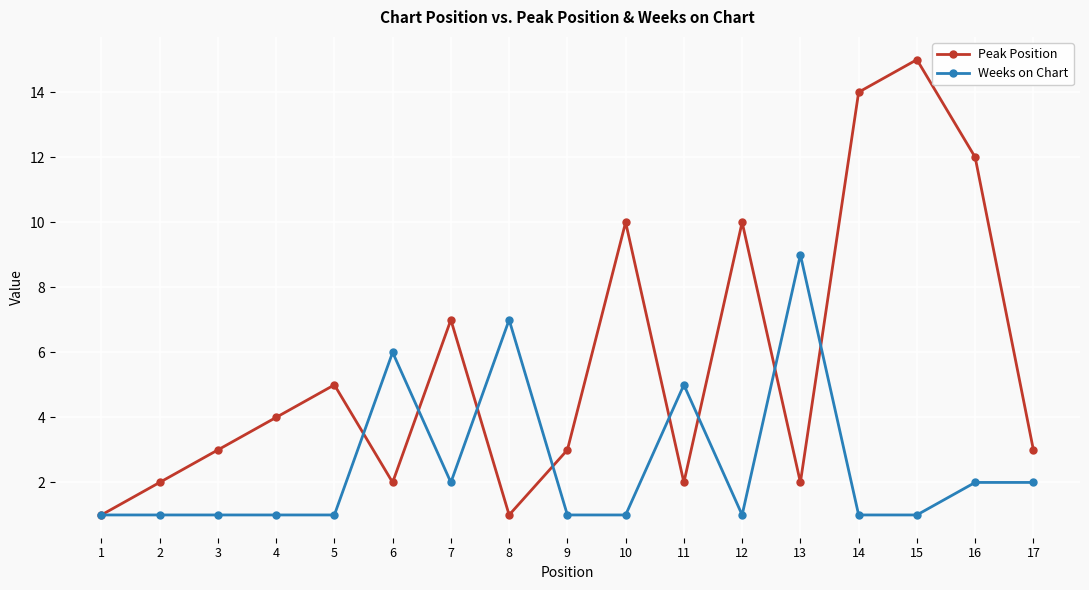

The Weeks on Chart series shows 9 at 13. True or false?

True